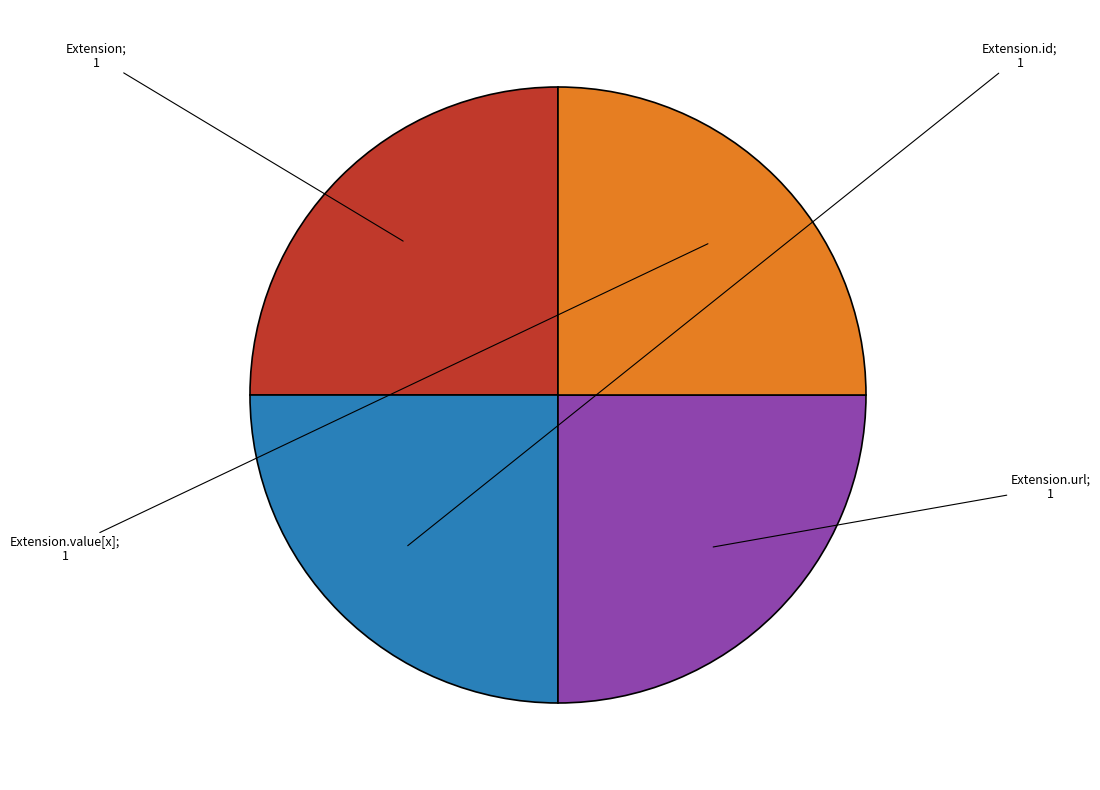

Does any single category account for the majority?

No